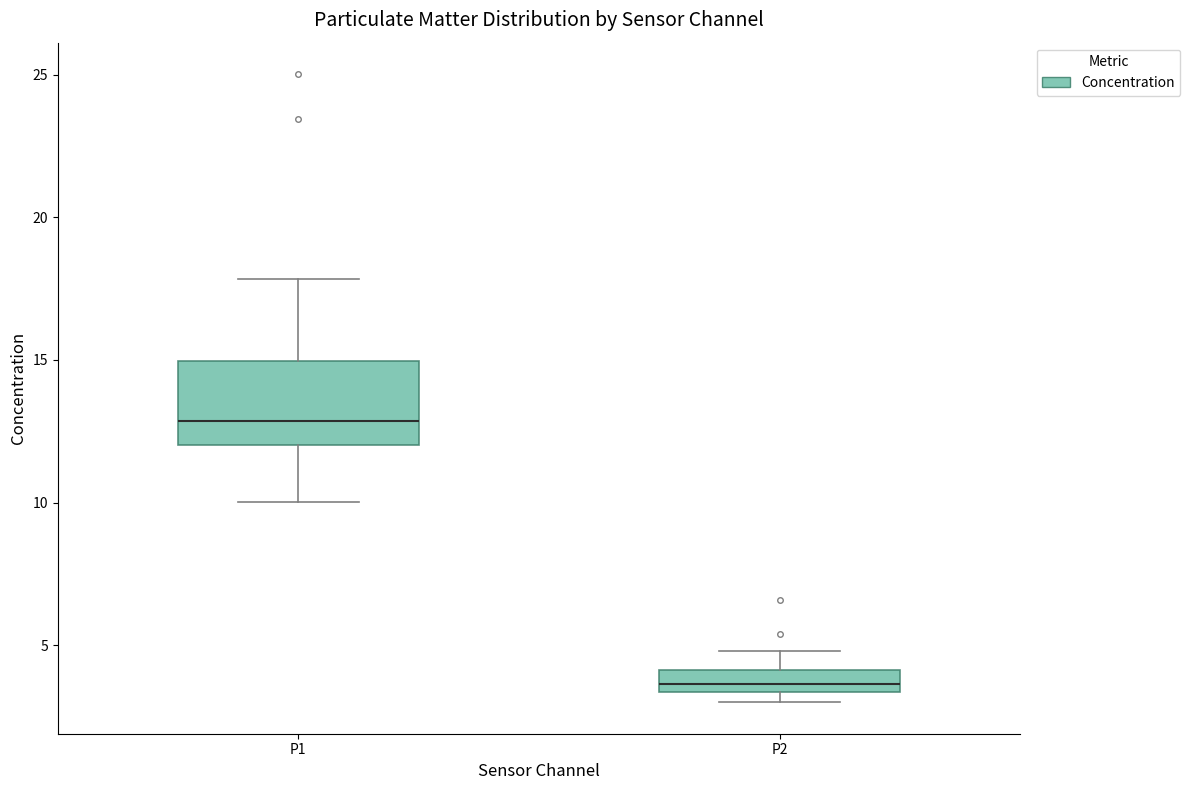

Where is the lower edge of the box for P1 on the y-axis? The values are not printed on the chart, so give them approximately, as read against the axis.

12.0